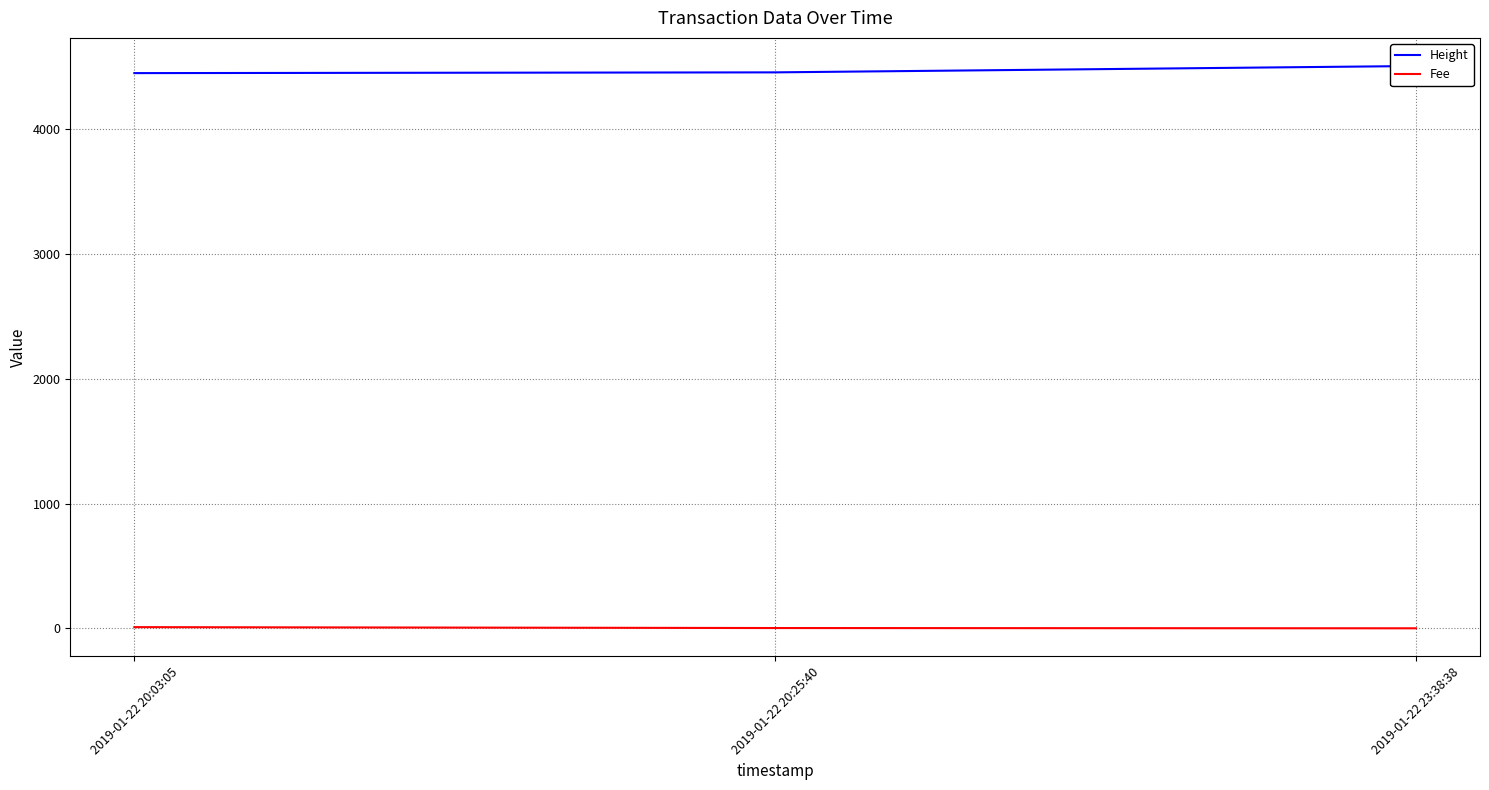

What is the approximate value of Fee at 2019-01-22 23:38:38?

0.1